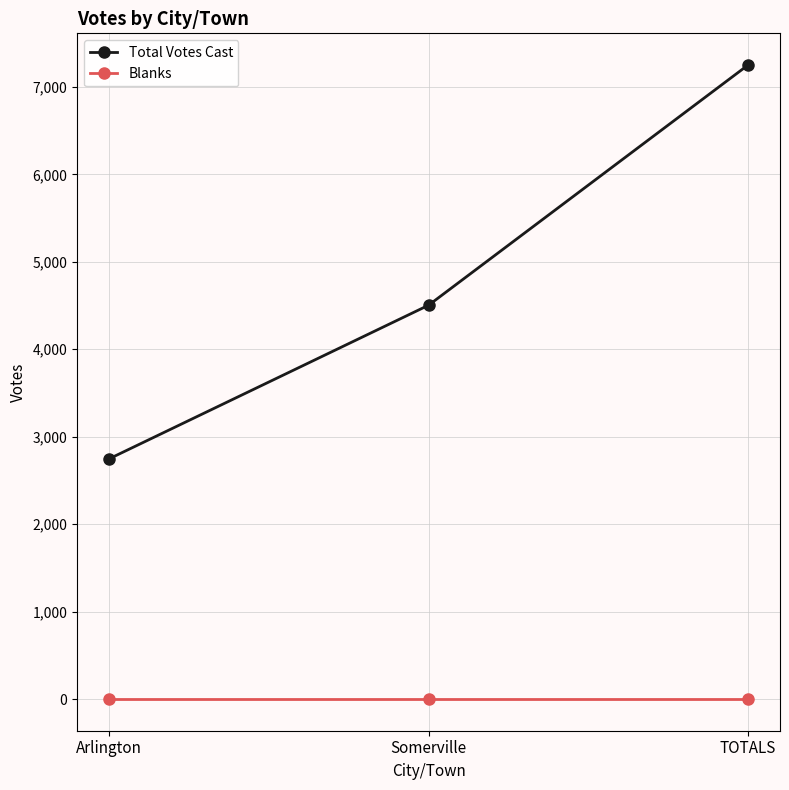

Is this an area chart (filled region under the line)?

No